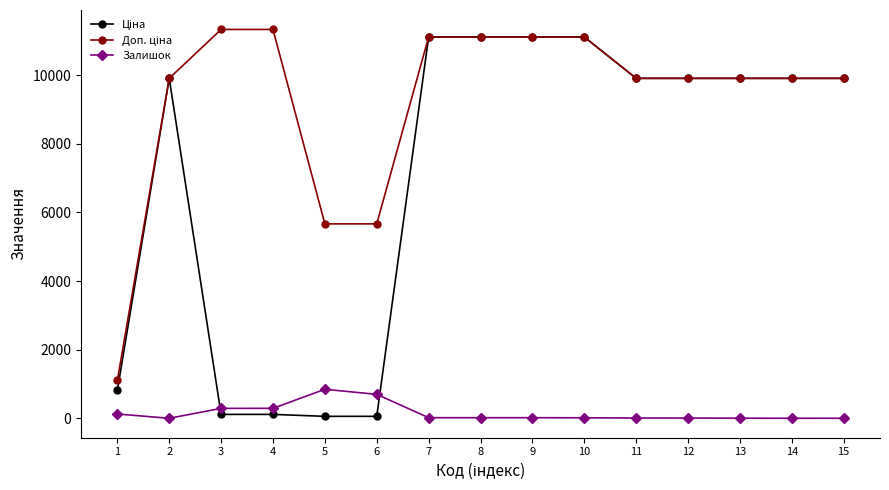

What is the greatest value displayed?

11334.0